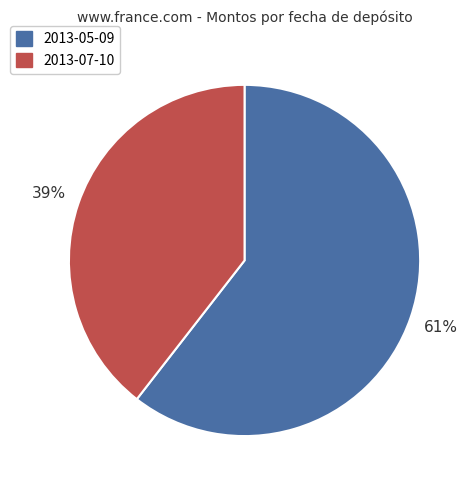

The 2013-07-10 slice represents 49% of the pie. True or false?

False